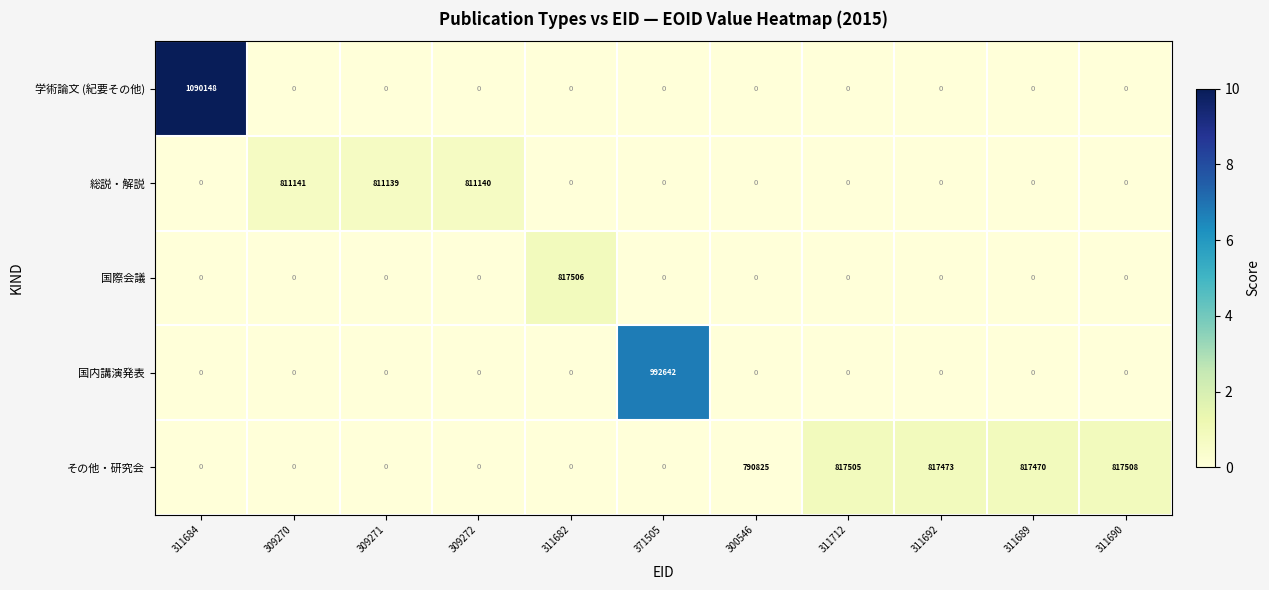

At which category is the sum across all series the highest?

311684